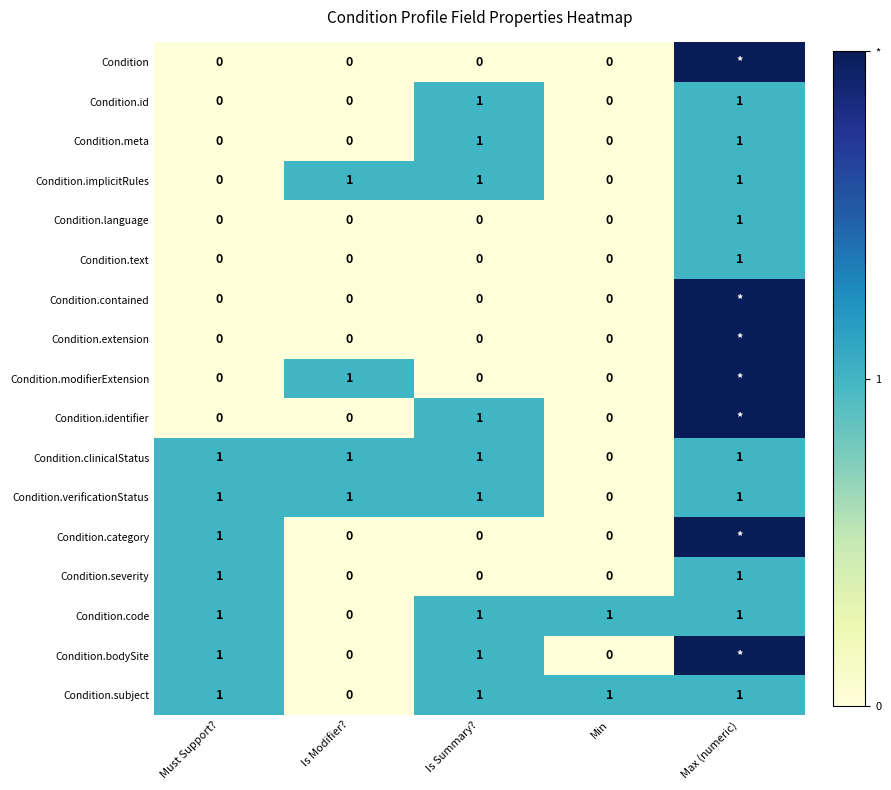

True or false: Condition.clinicalStatus has a value of 0 at Min.

True